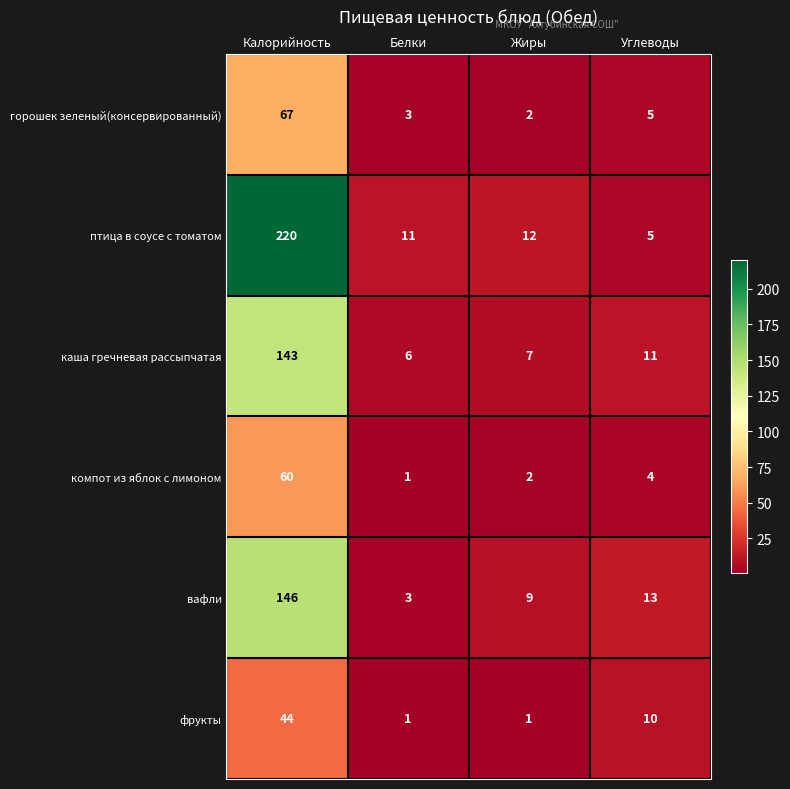

Between Белки and Жиры, which series saw the biggest shift?

вафли